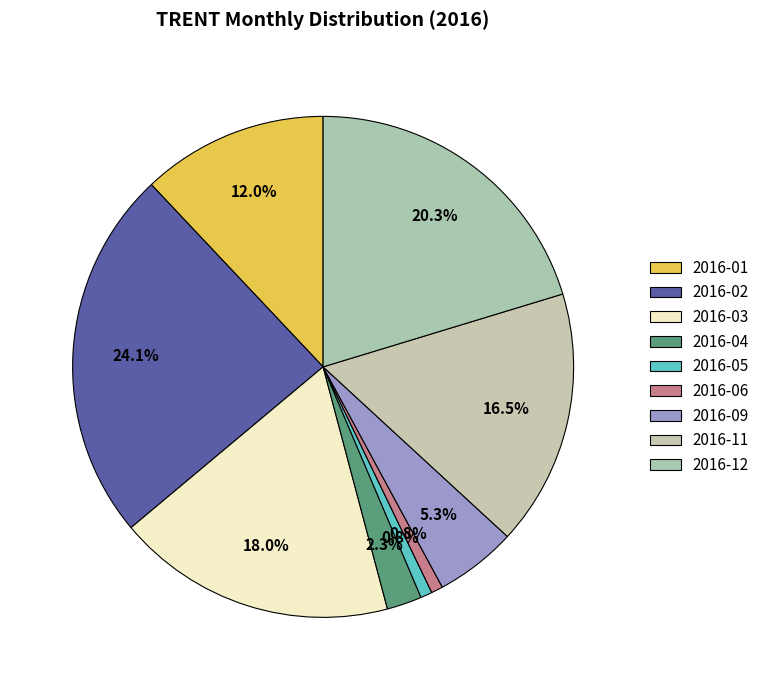

Do 2016-05 and 2016-04 together represent more than half of the pie?

No